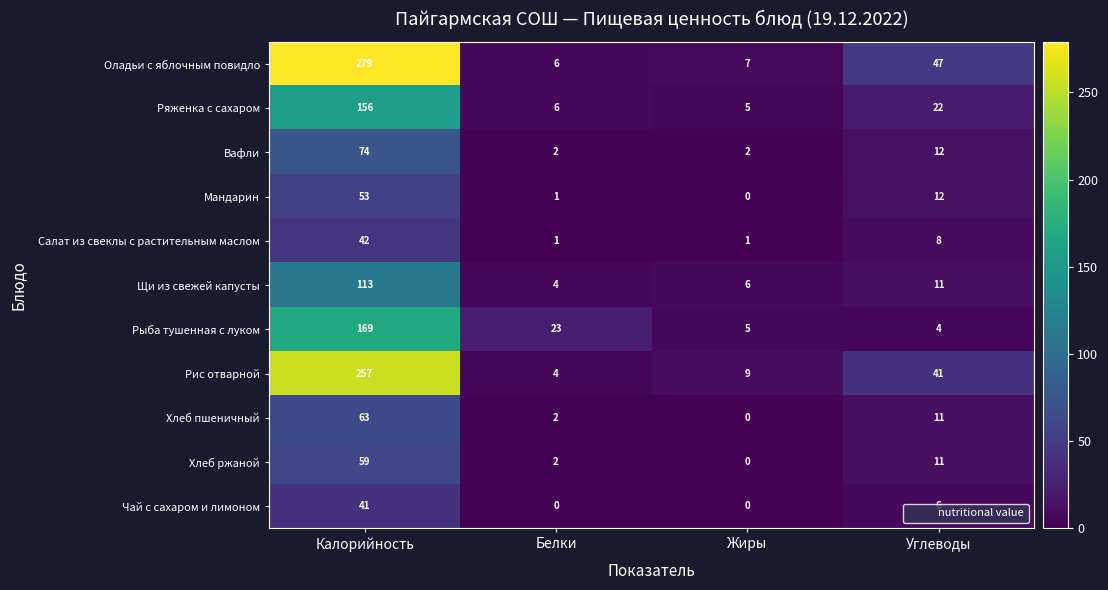

List the series in order of their peak value, highest first.

Оладьи с яблочным повидло, Рис отварной, Рыба тушенная с луком, Ряженка с сахаром, Щи из свежей капусты, Вафли, Хлеб пшеничный, Хлеб ржаной, Мандарин, Салат из свеклы с растительным маслом, Чай с сахаром и лимоном